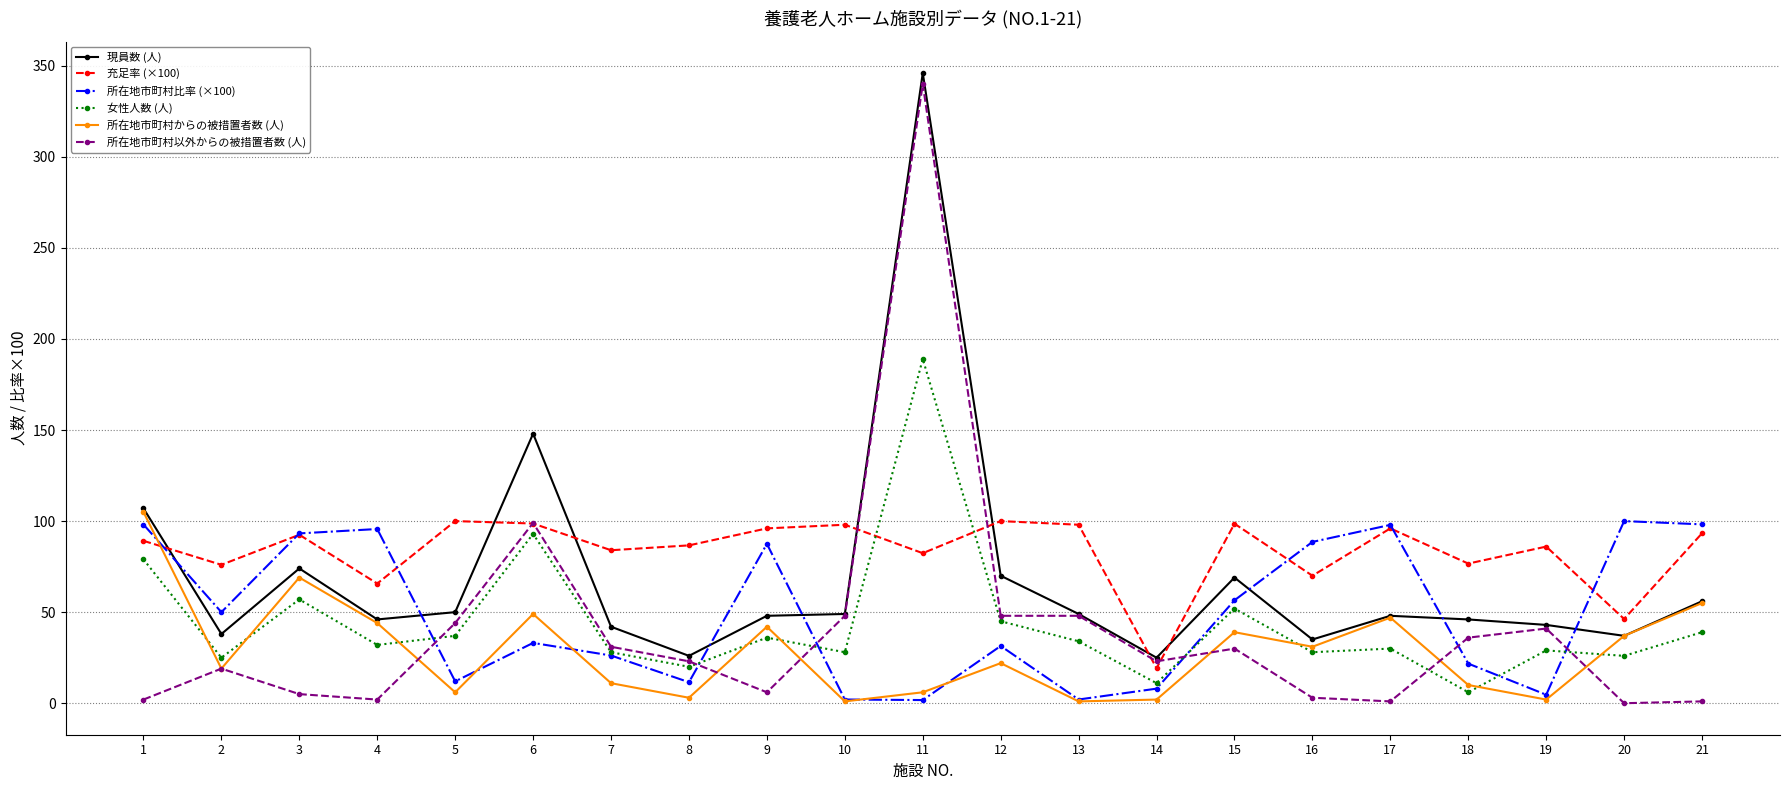

How many data points in 所在地市町村からの被措置者数 (人) are less than 22?

10